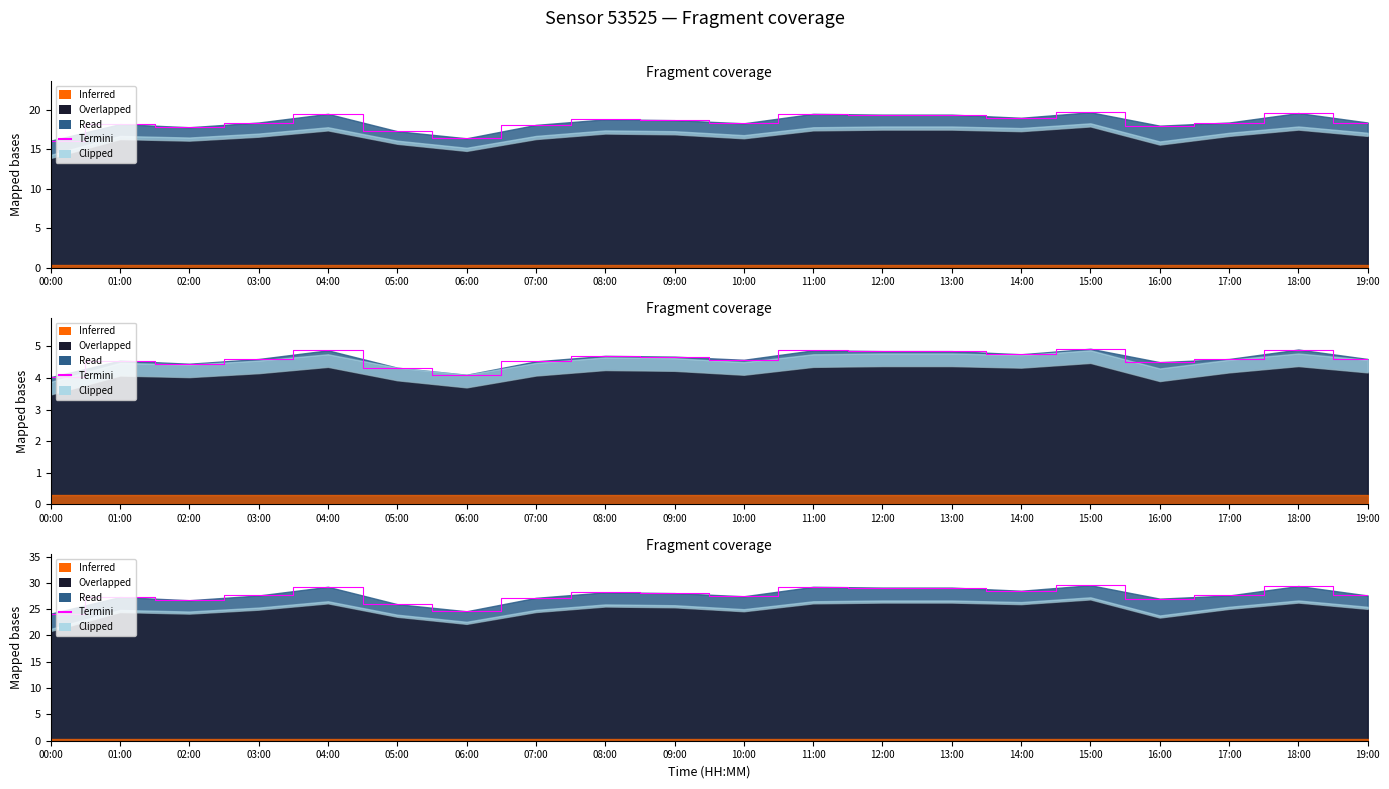

True or false: the data has more than 0 interior local peaks.

True